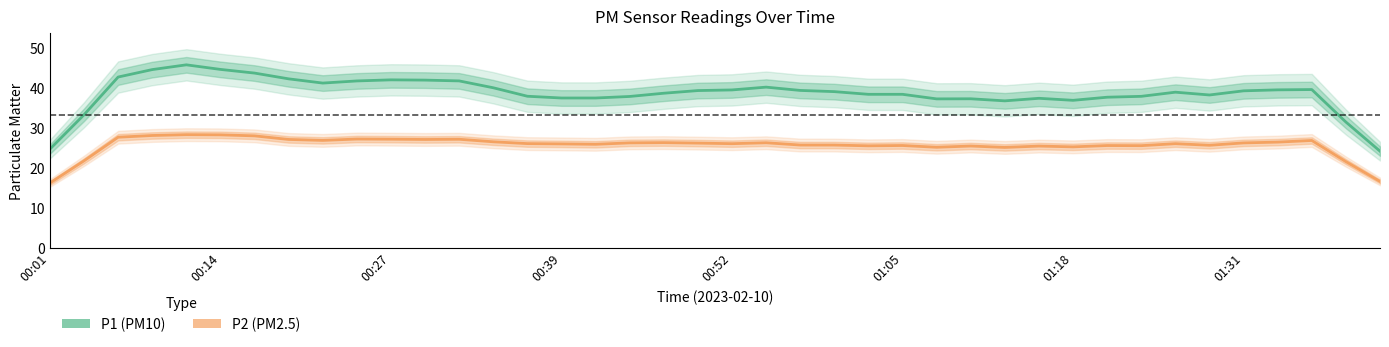

At how many categories does at least one series exceed 43?

4